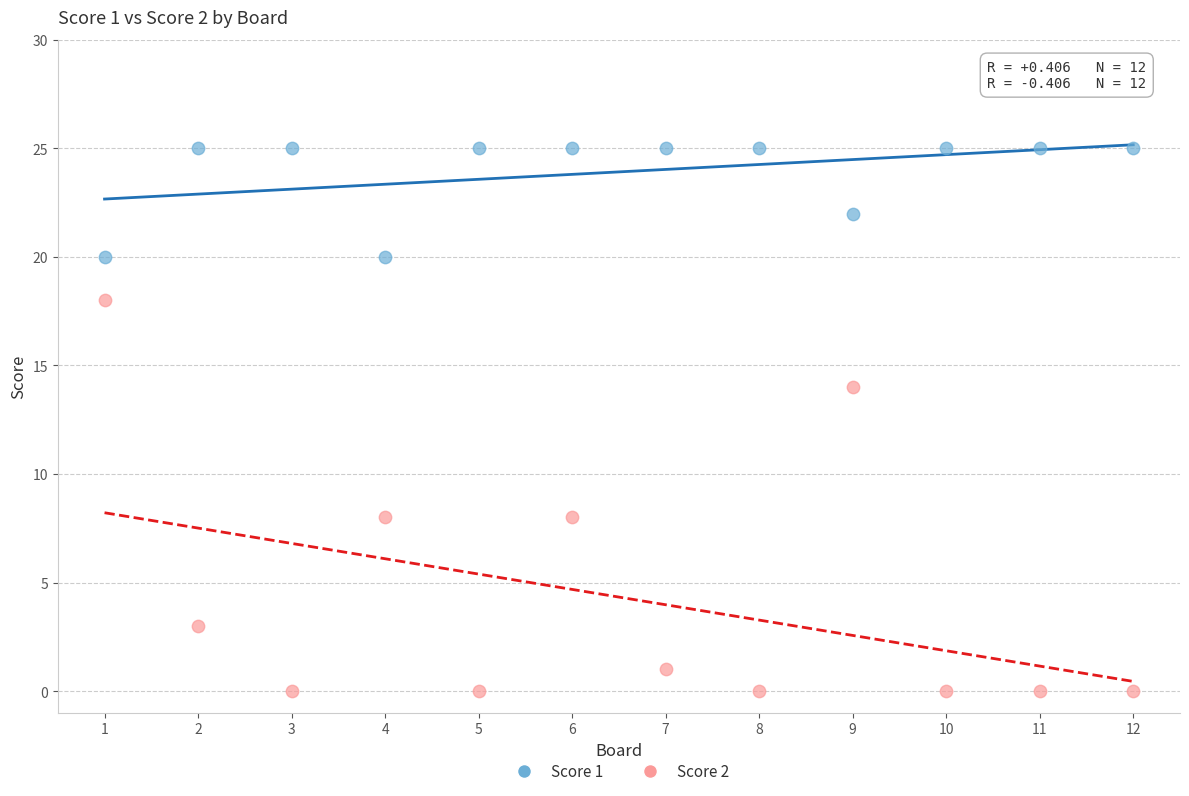

Across all series, what Y value is closest to 12?

14